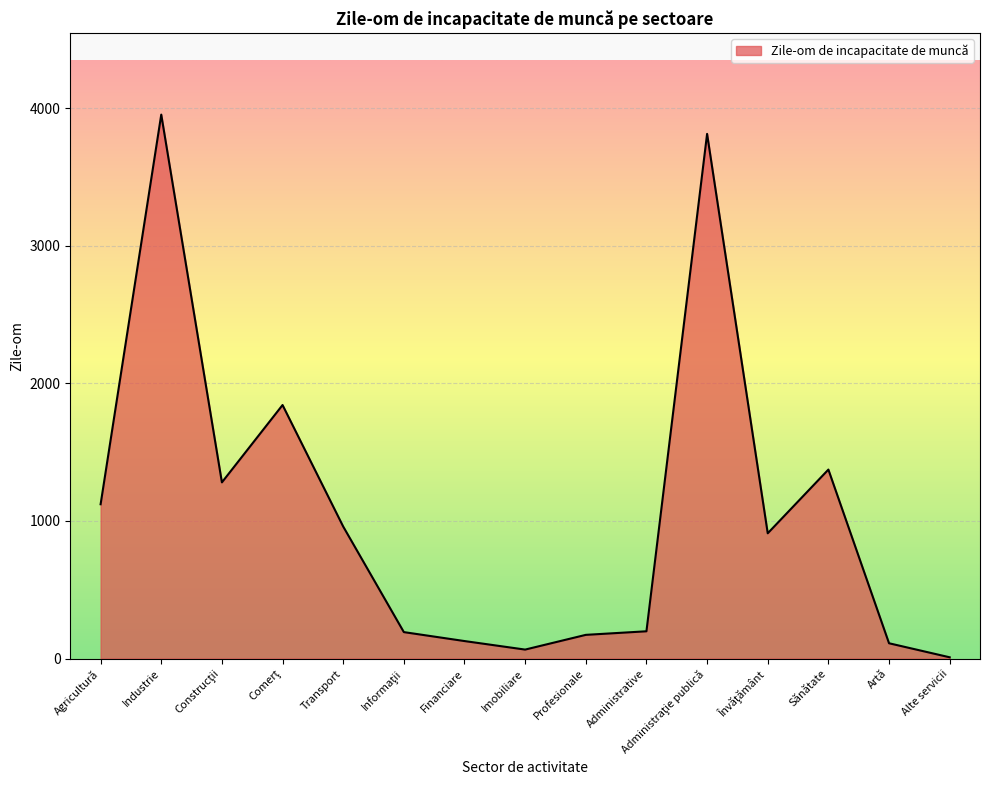

What is the average value?

1075